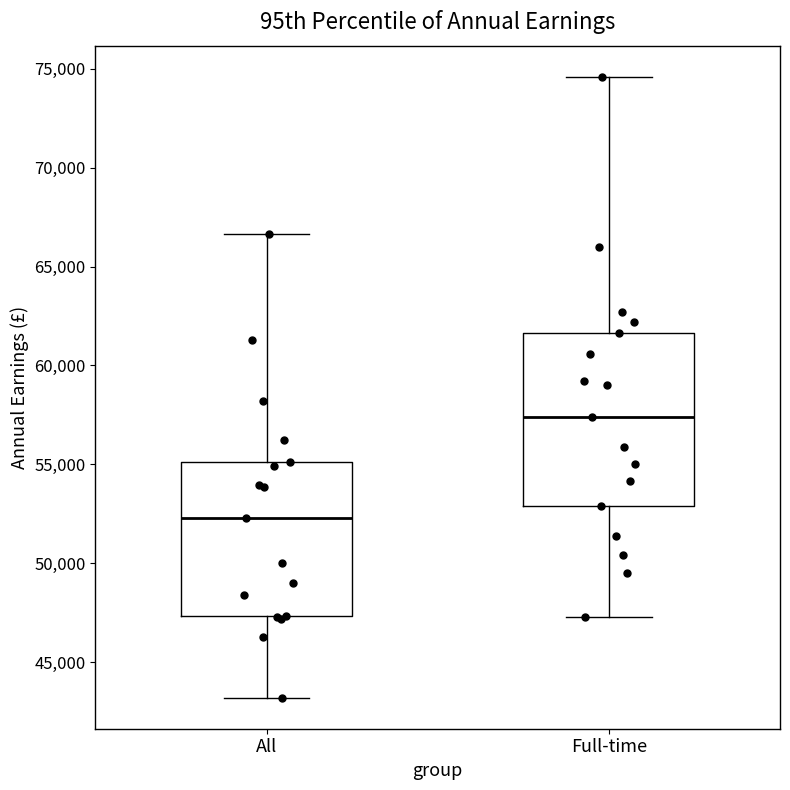

Which box is the tallest, from its lower edge to its upper edge?

Full-time